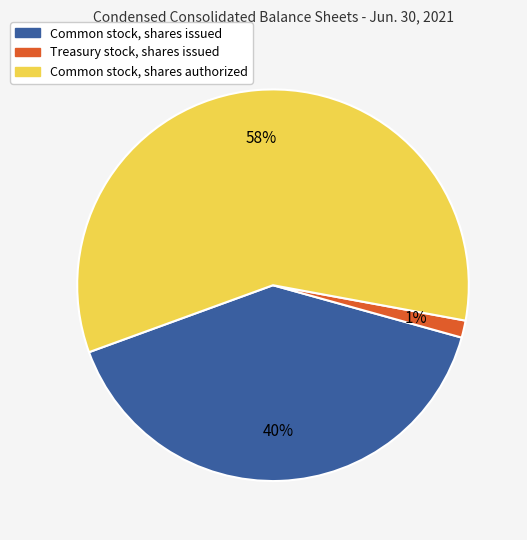

Is there any slice that represents more than half of the pie?

Yes